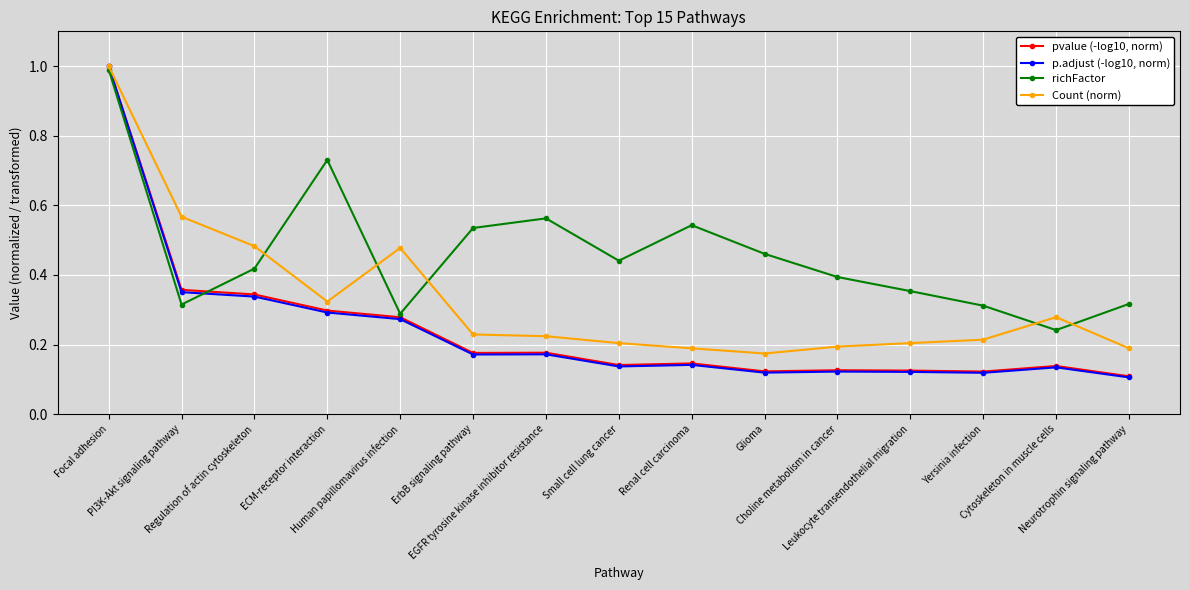

Does the chart display data point markers on the line(s)?

Yes